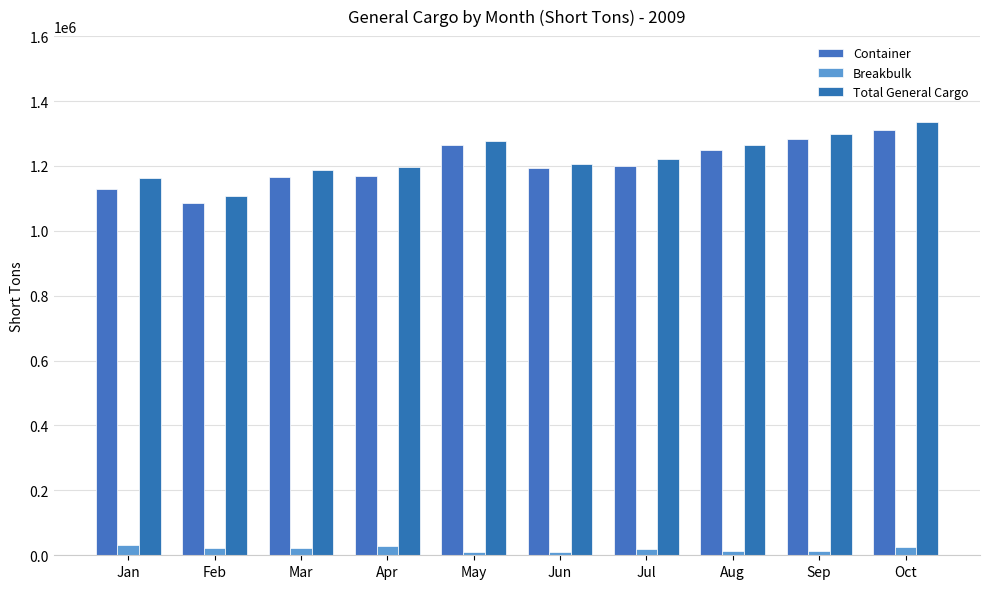

Rank the series at Mar from highest to lowest value.

Total General Cargo, Container, Breakbulk